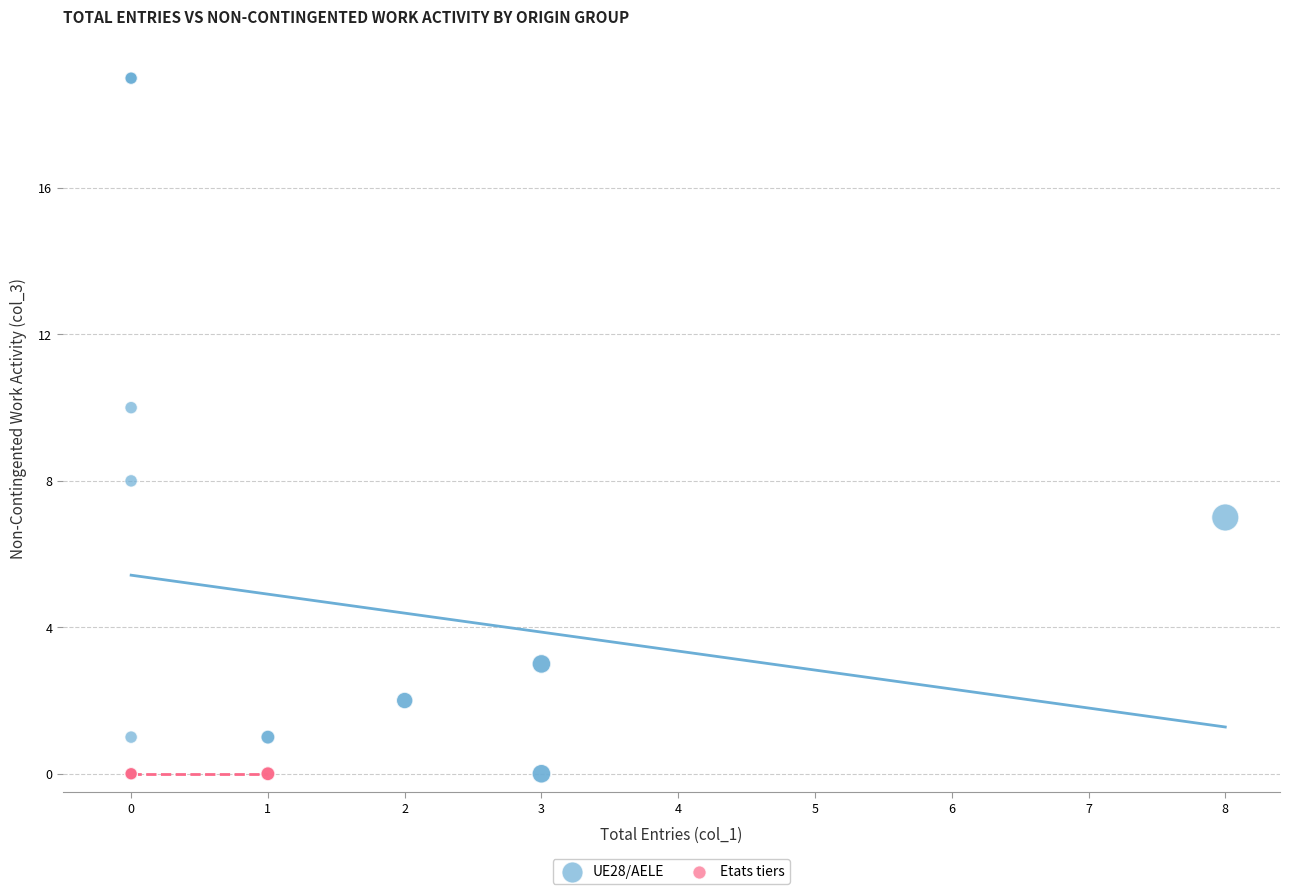

Which series reaches the maximum Y coordinate?

UE28/AELE